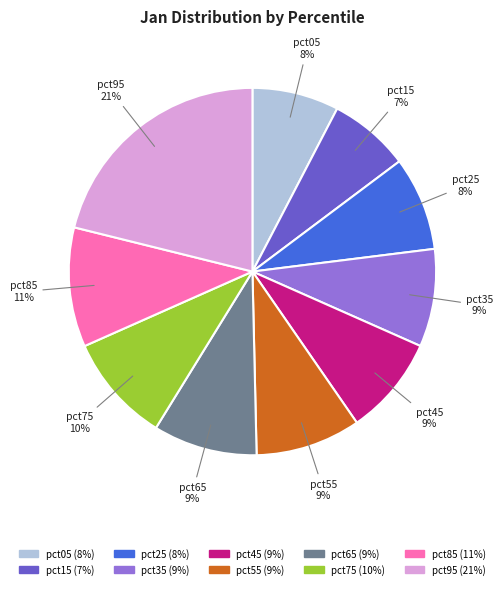

Is there a majority slice in this chart?

No